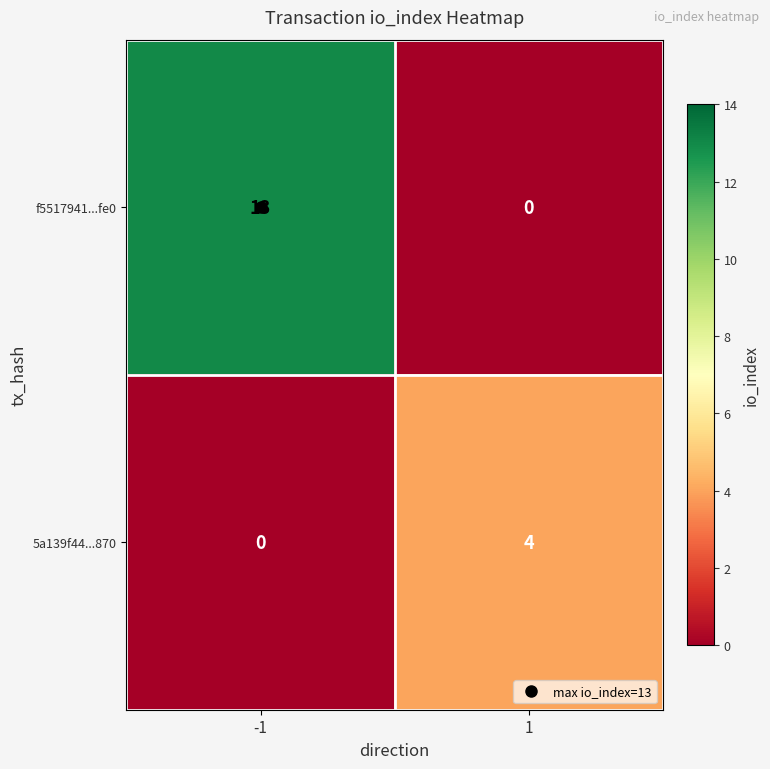

List the series in order of their peak value, highest first.

f5517941...fe0, 5a139f44...870